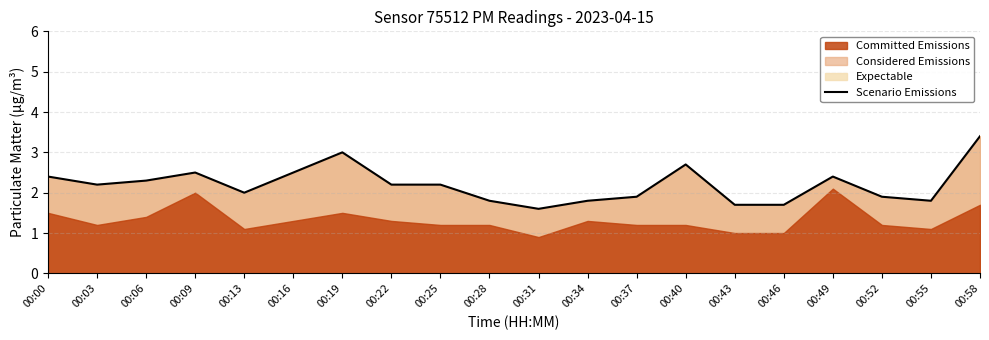

The value at 00:25 is 3.6. True or false?

False